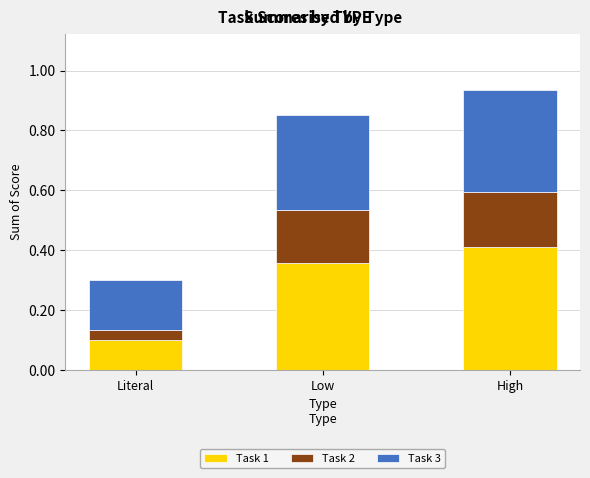

The value of Task 1 at High is 0.4. True or false?

True